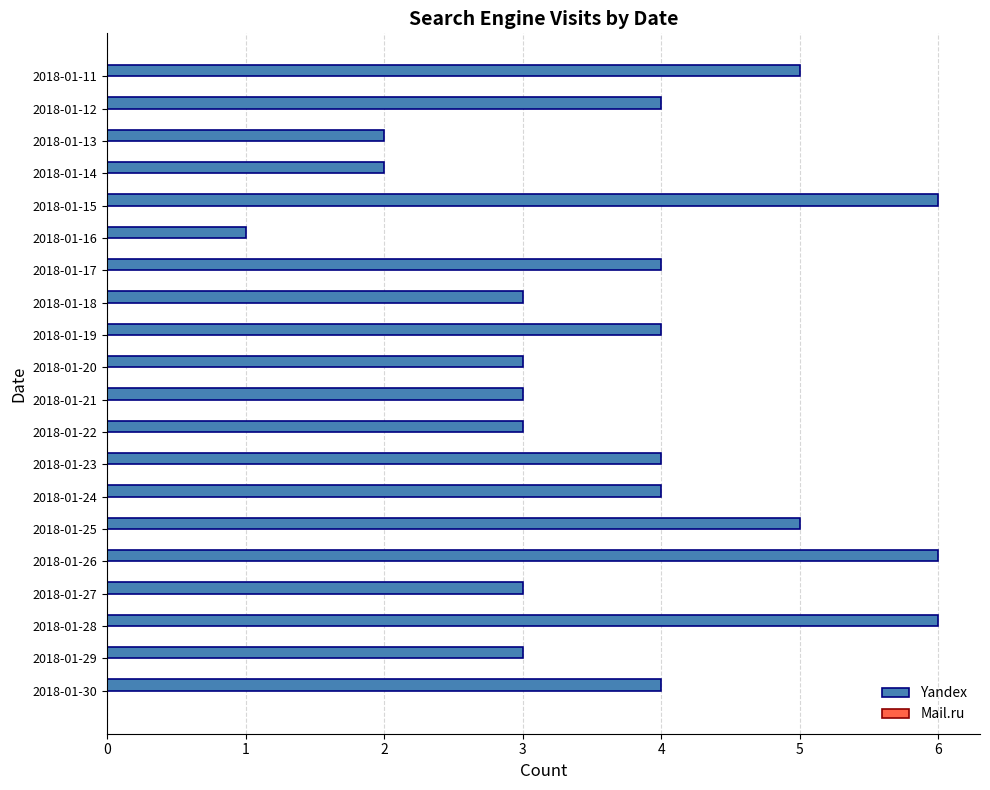

What is the maximum value shown in the chart?

6